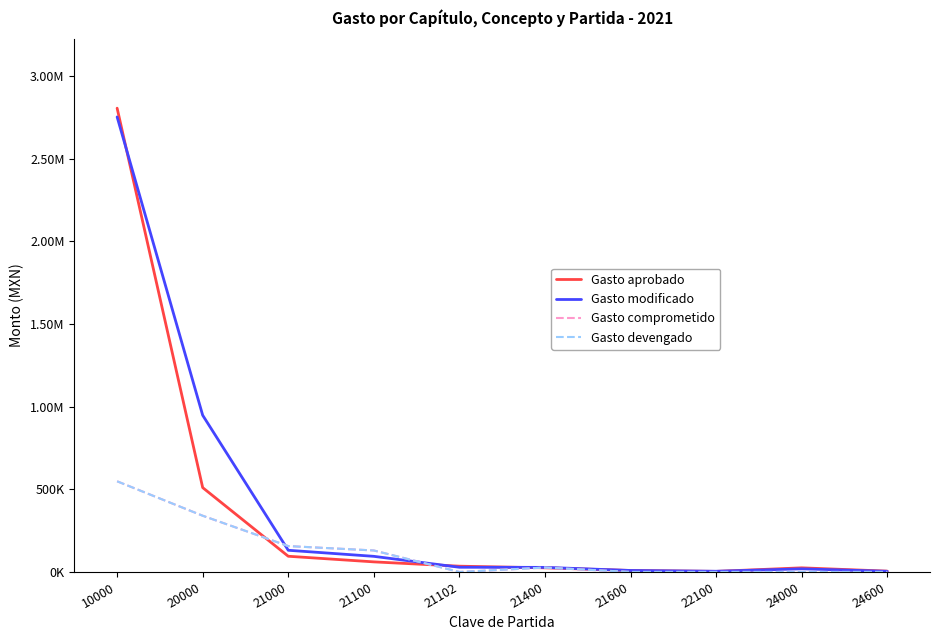

Is this an area chart (filled region under the line)?

No